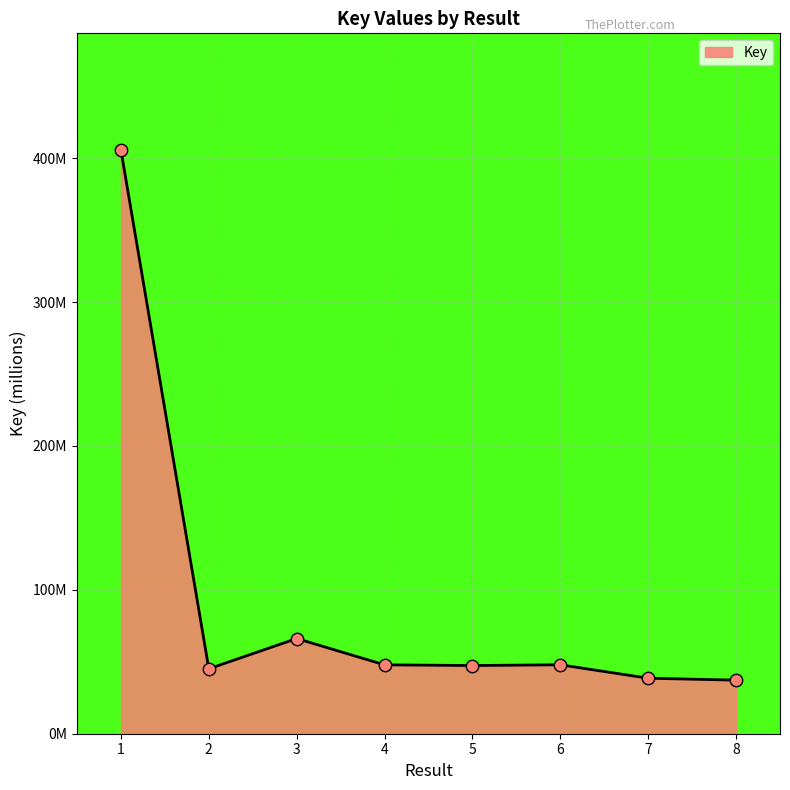

Is this an area chart (filled region under the line)?

Yes